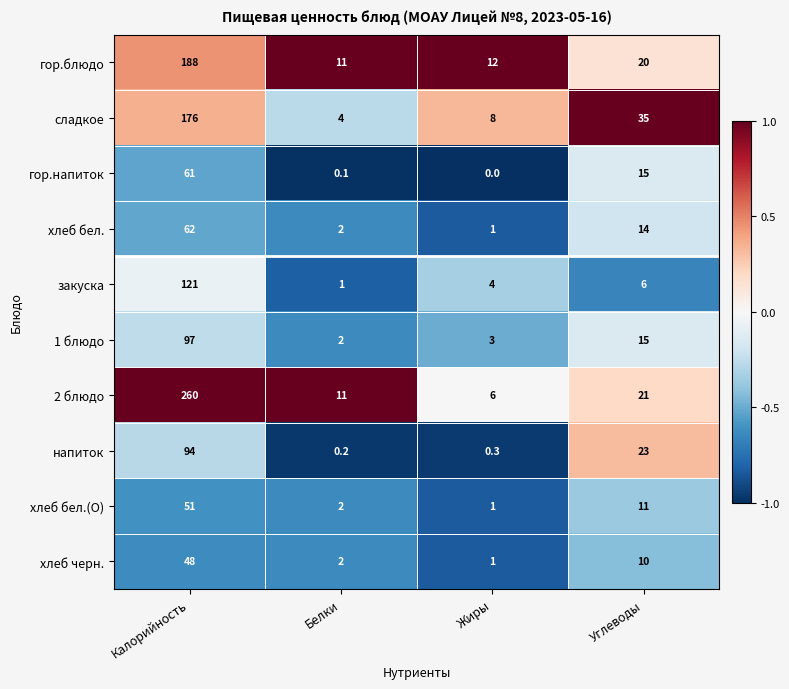

What is the maximum value shown in the chart?

260.0